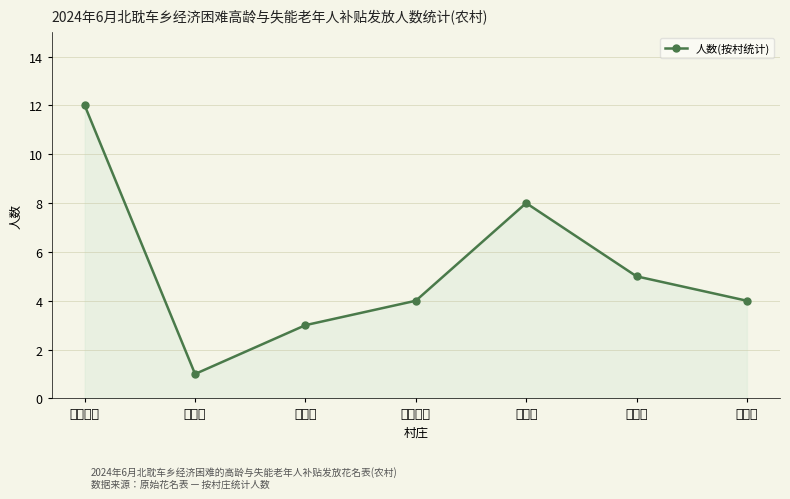

What is the label of the 1st point from the left?

北耽车村